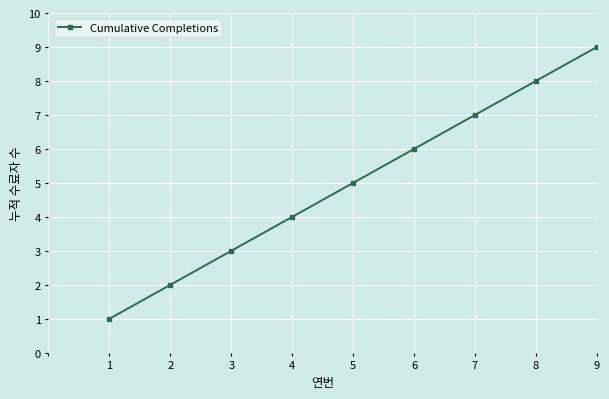

What is the sum of the values at 6 and 3?

9